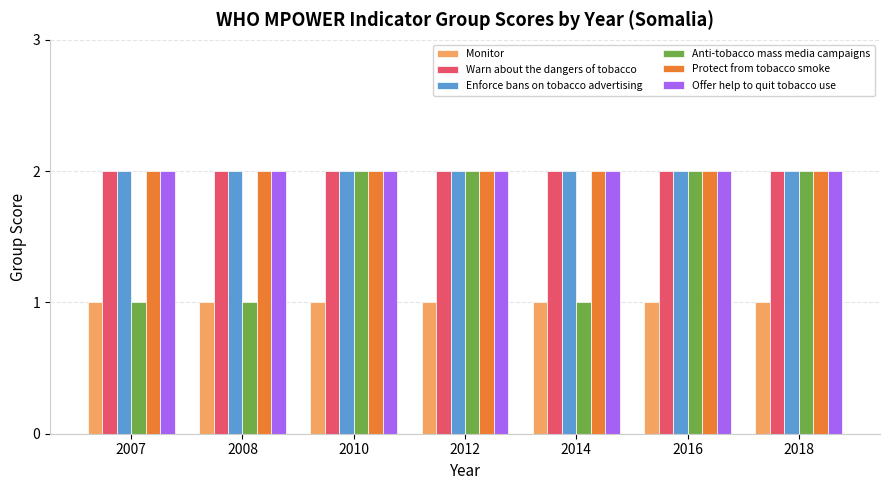

What is the maximum value for Enforce bans on tobacco advertising?

2